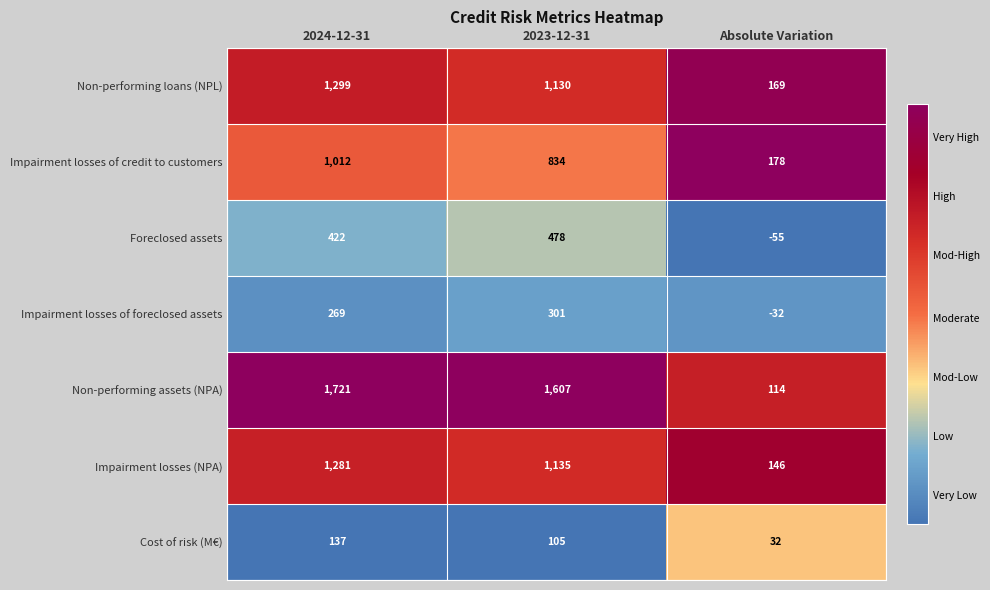

What is the difference between the second highest and minimum values in the Impairment losses (NPA) series?

989